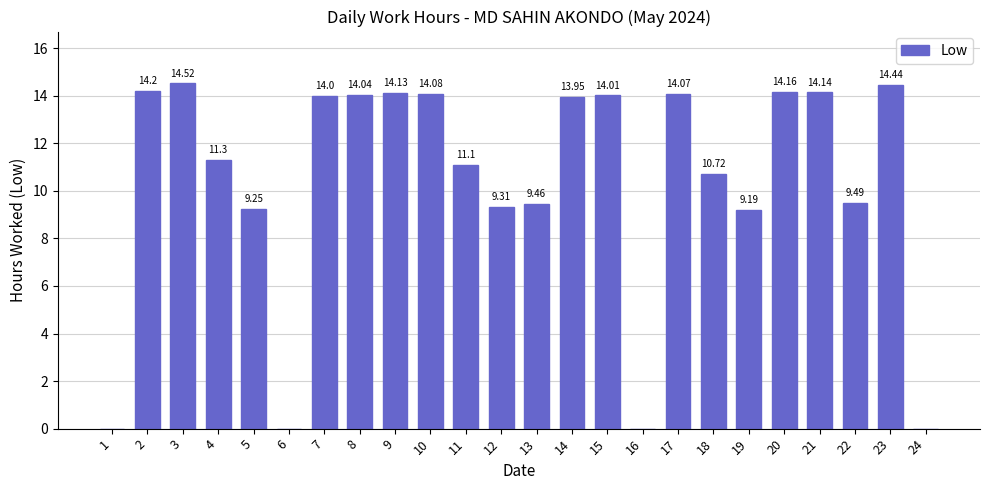

What is the maximum value shown in the chart?

14.5